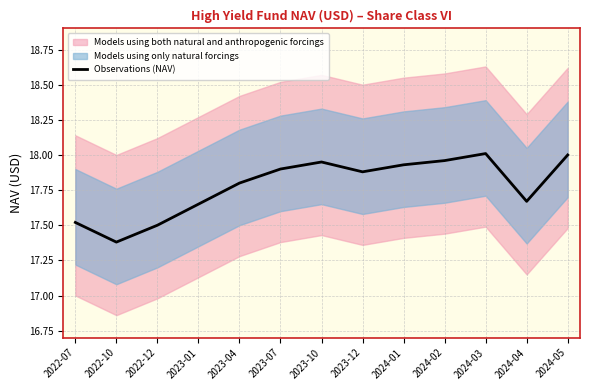

Is it true that the value at 2024-04 is 17.7?

True